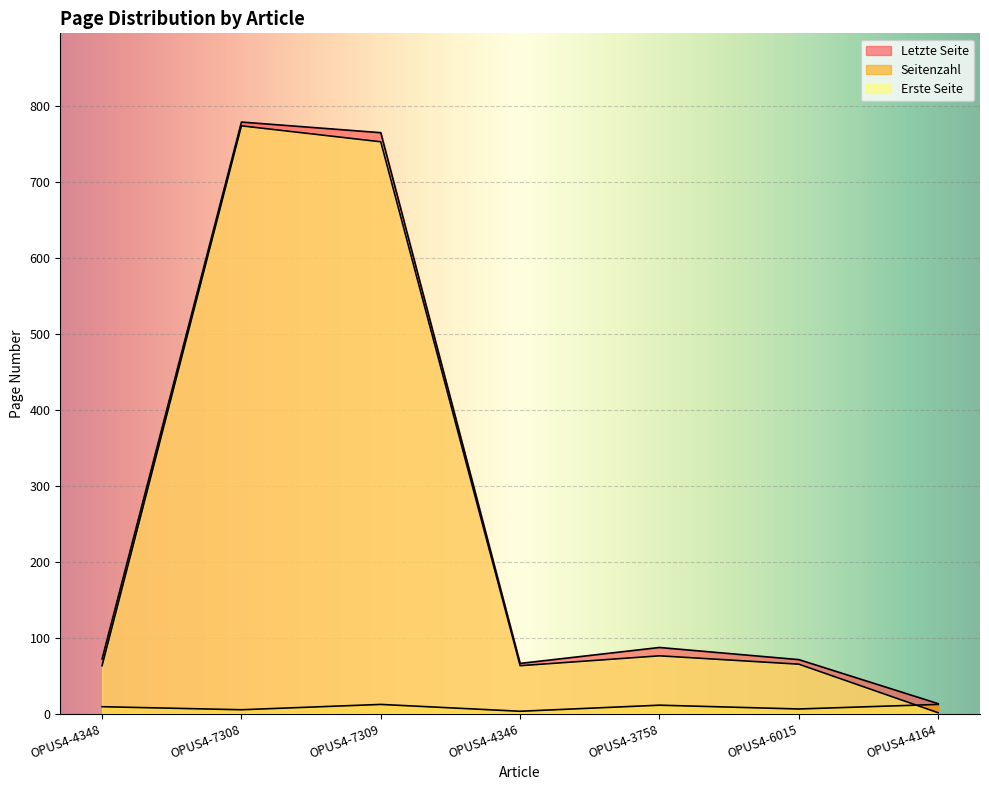

What is the label of the 7th point from the left?

OPUS4-4164